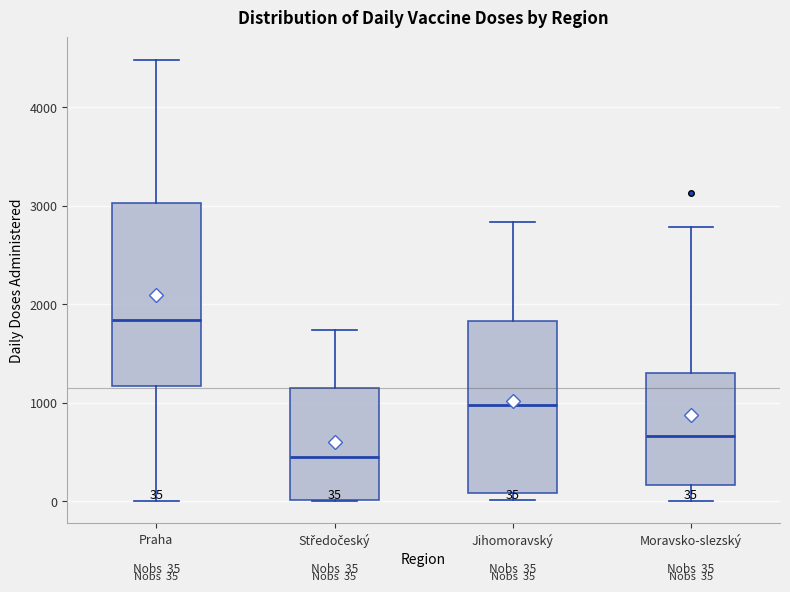

Comparing the boxes themselves (not the whiskers), which one is the tallest?

Praha